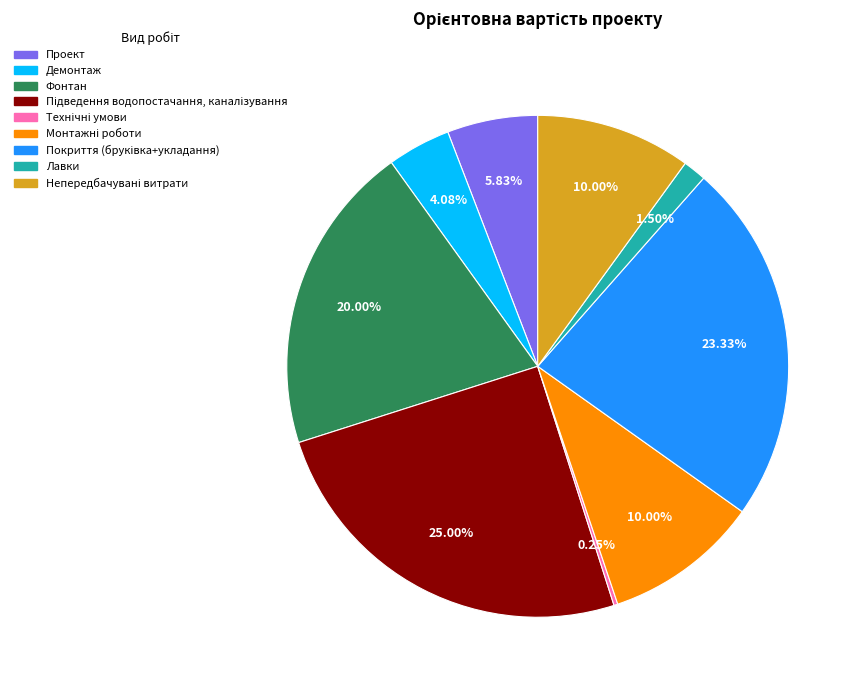

Is there a majority slice in this chart?

No